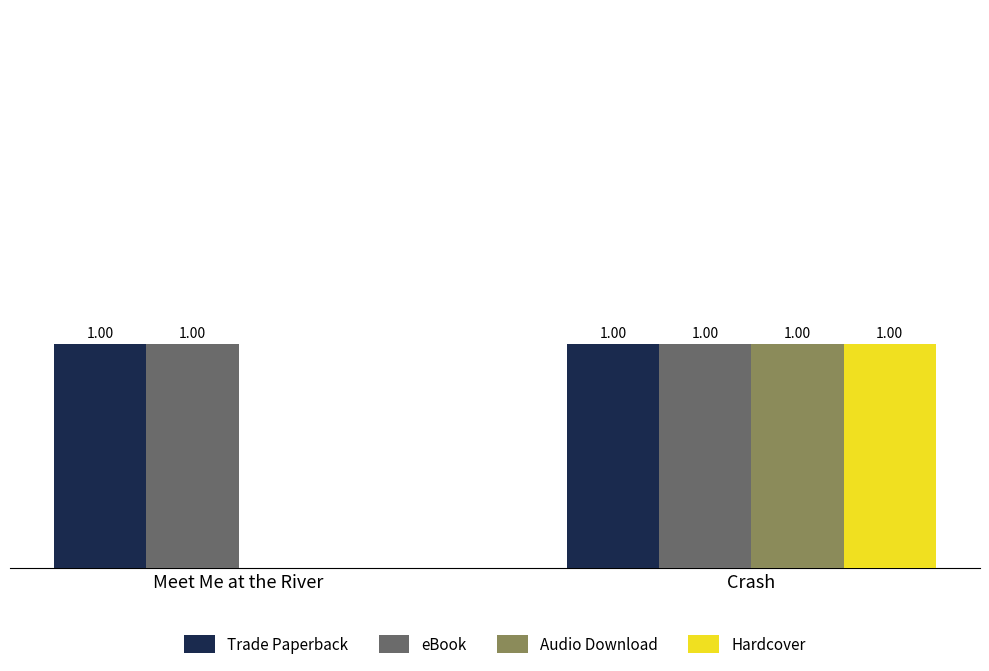

Does the chart contain stacked bars?

No